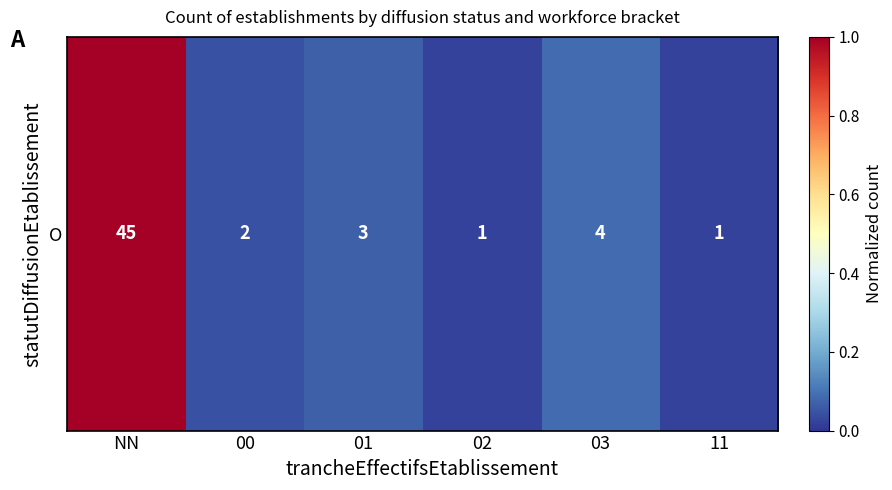

Reading right to left, extract all data points from this chart.

0.0	0.1	0.0	0.1	0.0	1.0